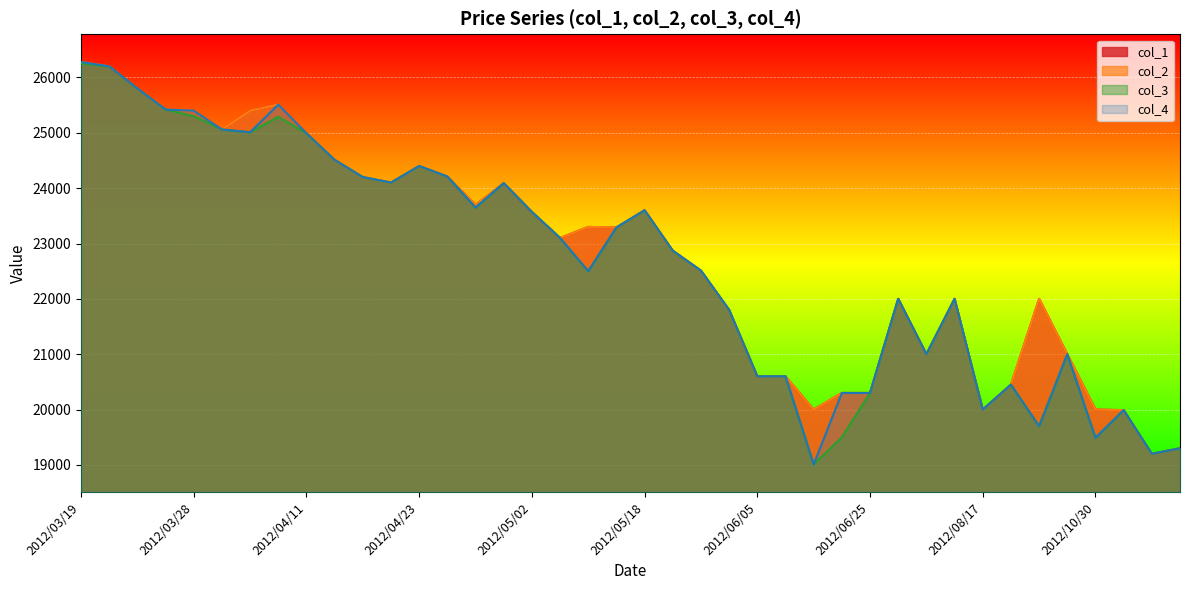

What is the sum of the col_1 values at 2012/05/16 and 2012/03/28?

48690